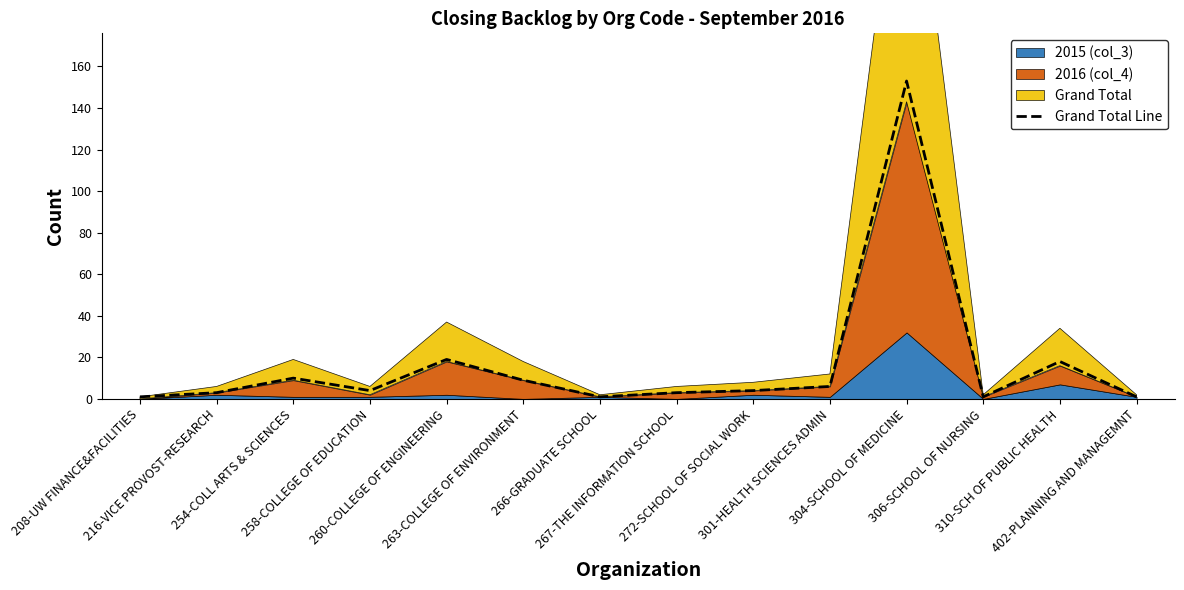

What is the label of the 3rd point from the right?

306-SCHOOL OF NURSING